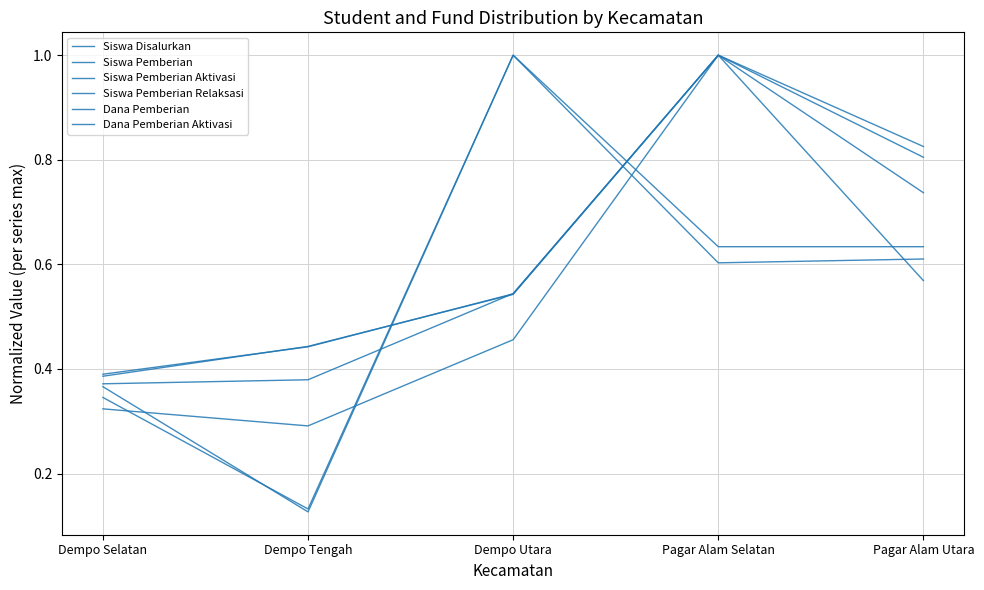

Is the value of Siswa Pemberian Relaksasi at Dempo Selatan greater than the value of Siswa Pemberian at Pagar Alam Selatan?

No